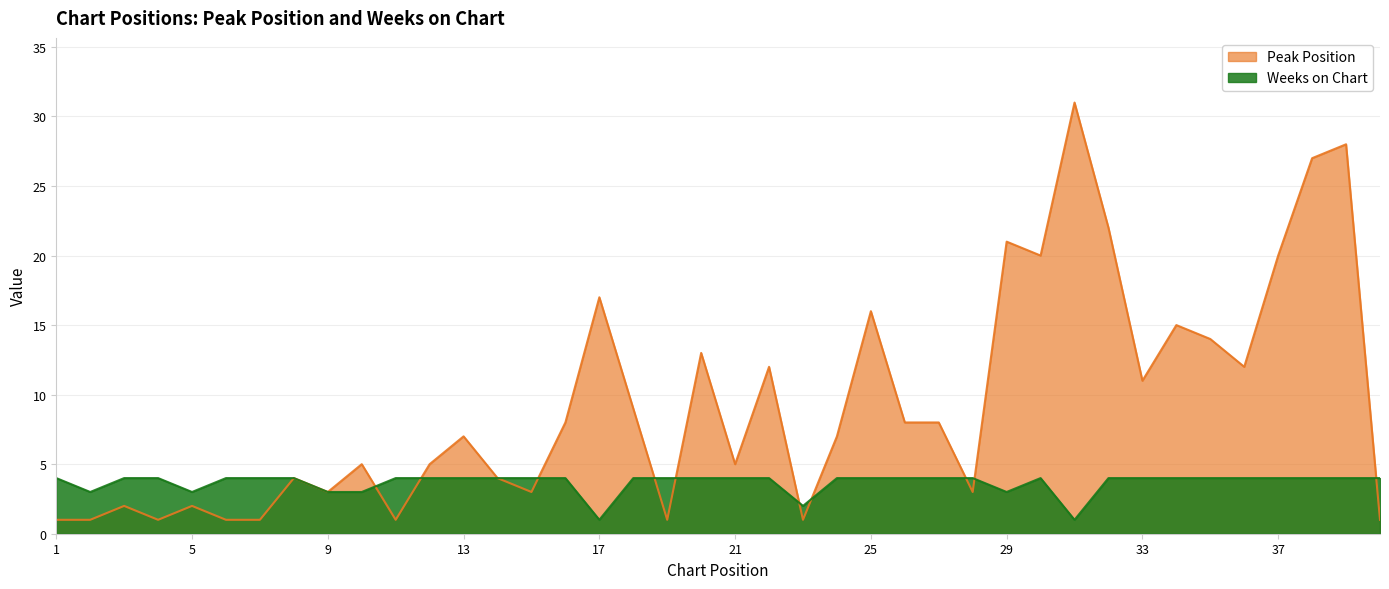

Count the Weeks on Chart values in the range 4 to 5.

32